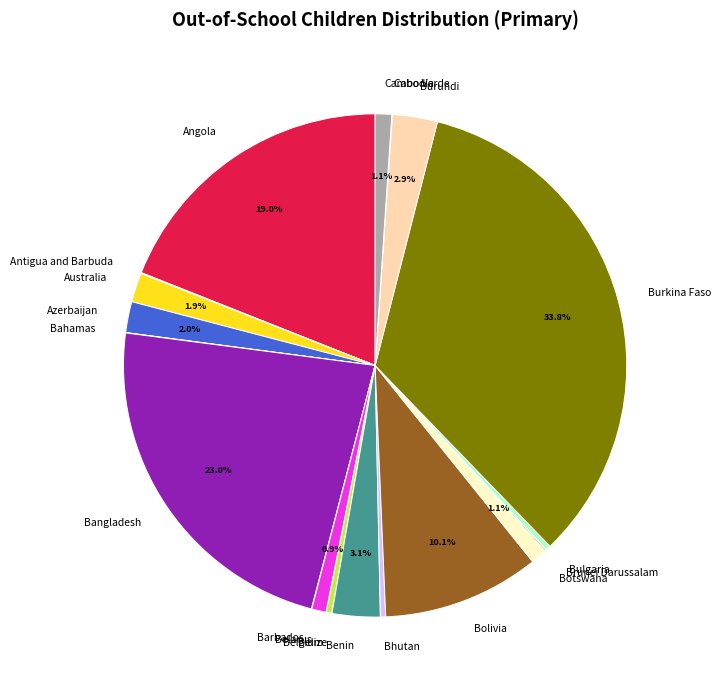

To the nearest percent, what is the difference between the largest and smallest slice percentages?

34%